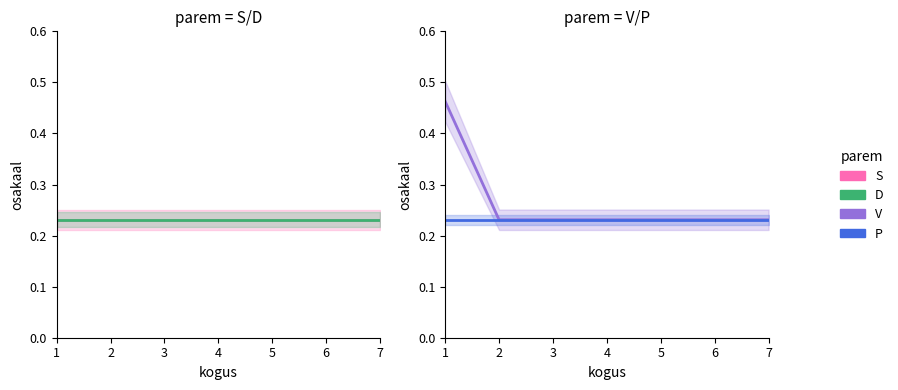

The V series shows 0.1 at 2. True or false?

False